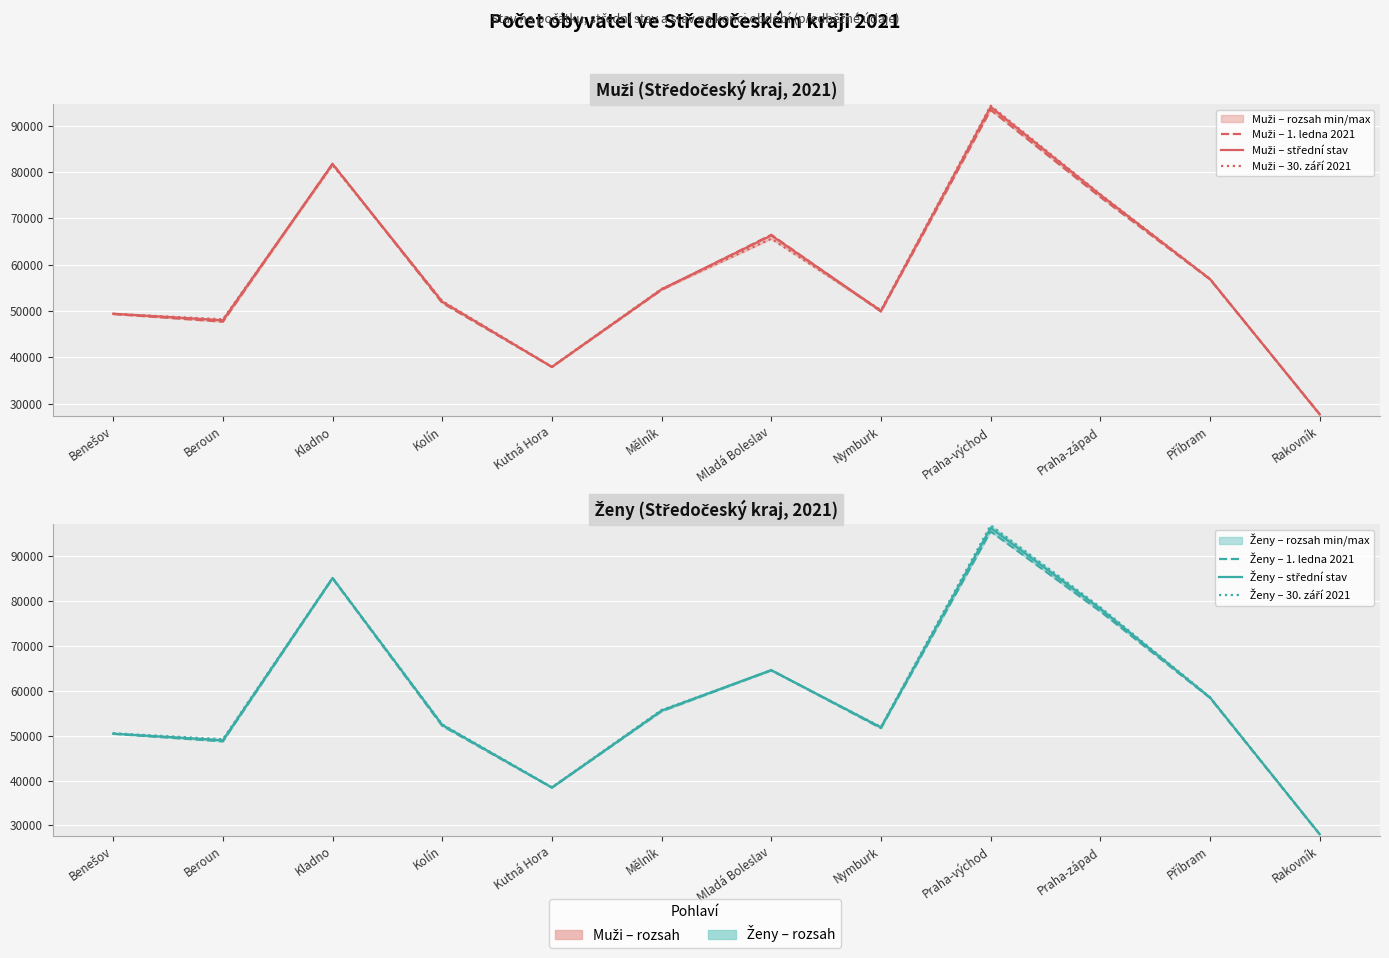

What is the sum of the Ženy – 1. ledna 2021 values at Praha-západ and Příbram?

136073